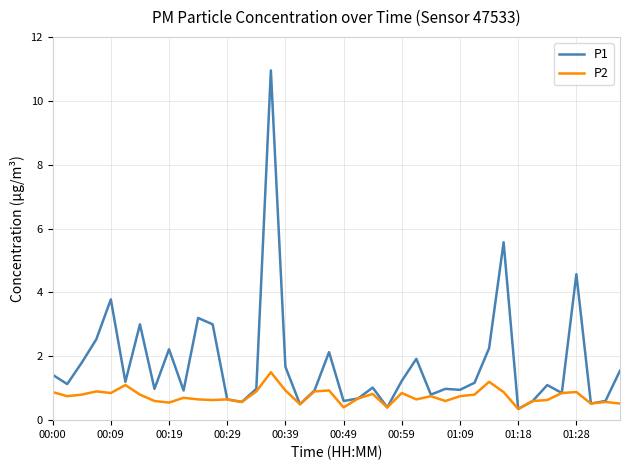

List the series in order of their peak value, highest first.

P1, P2